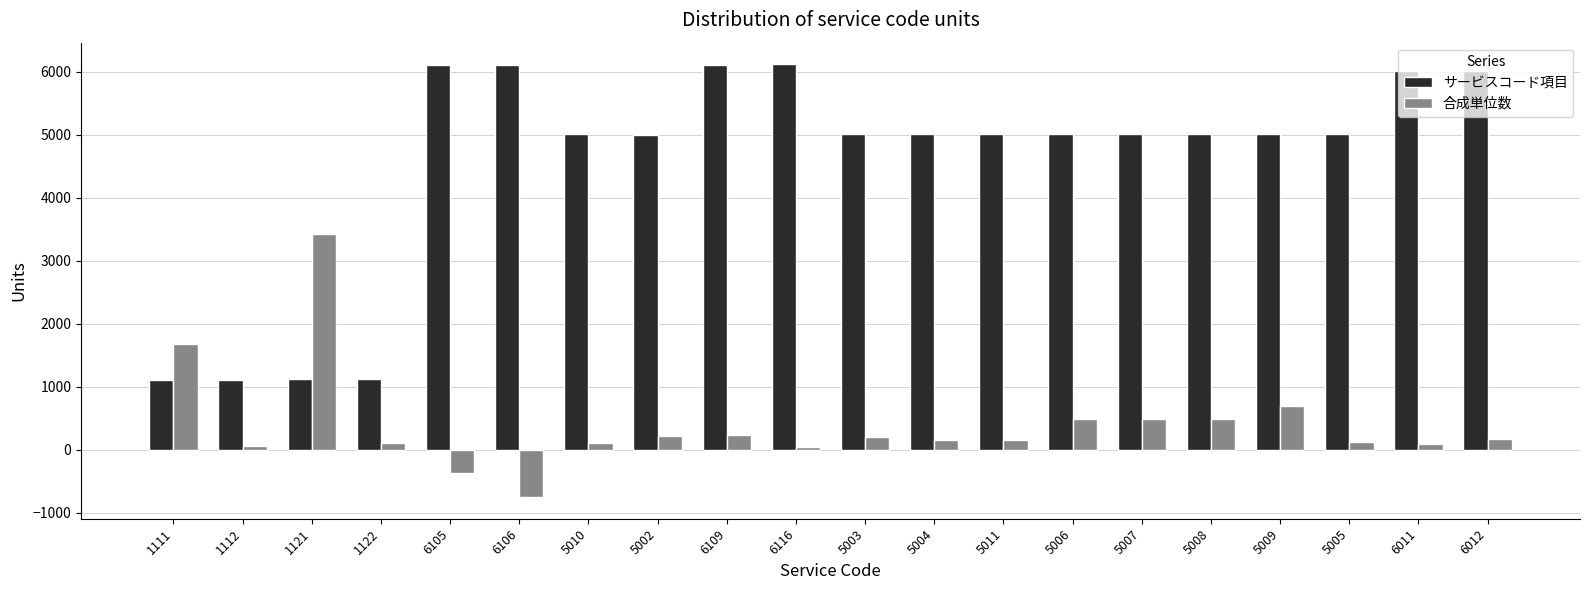

Which series changed the most between 5010 and 6116?

サービスコード項目